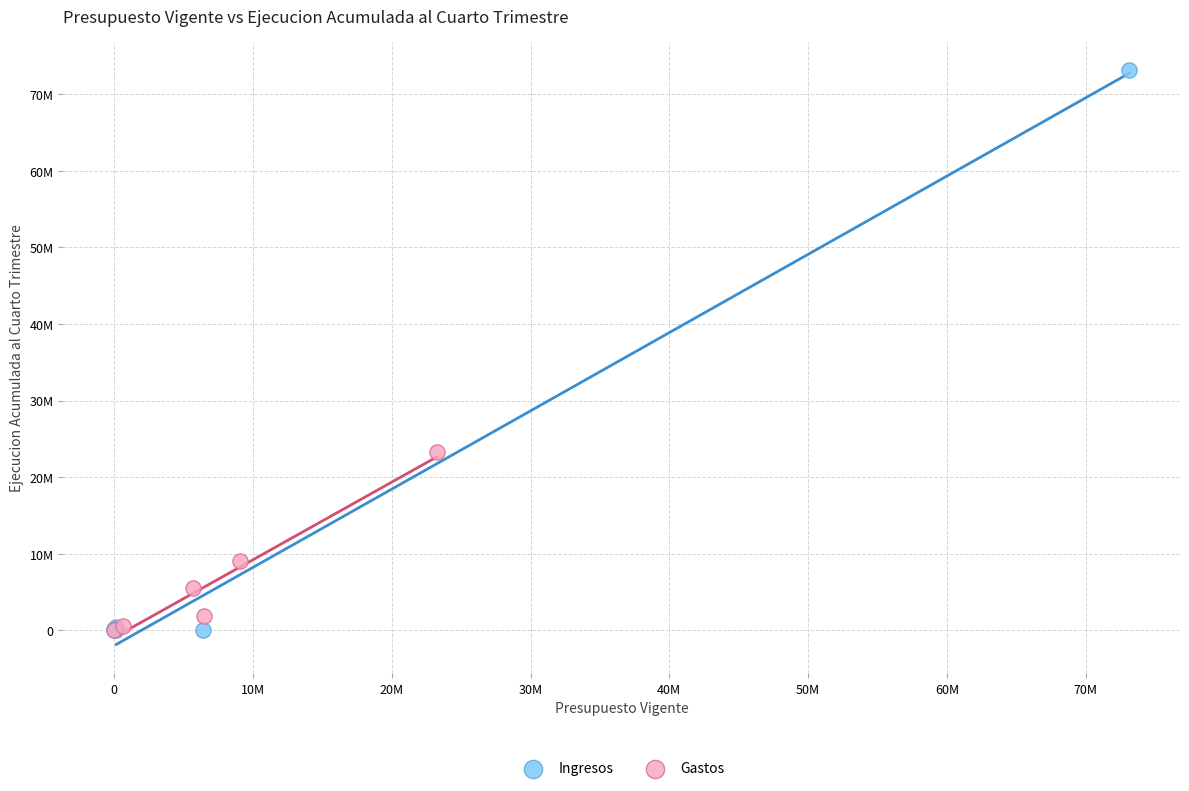

What are all the series names shown in the legend?

Ingresos, Gastos